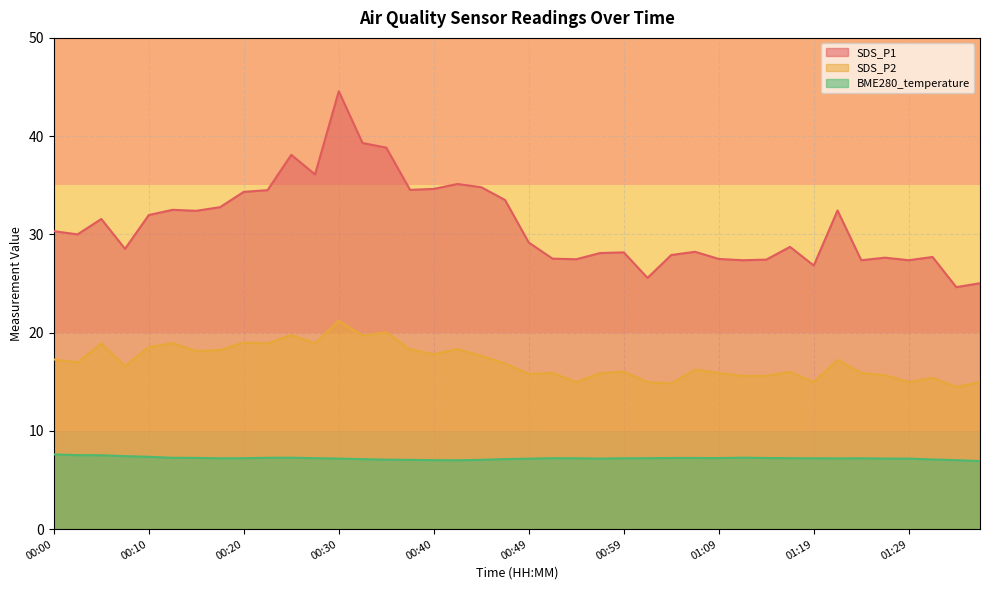

Count the number of categories in the chart.

40